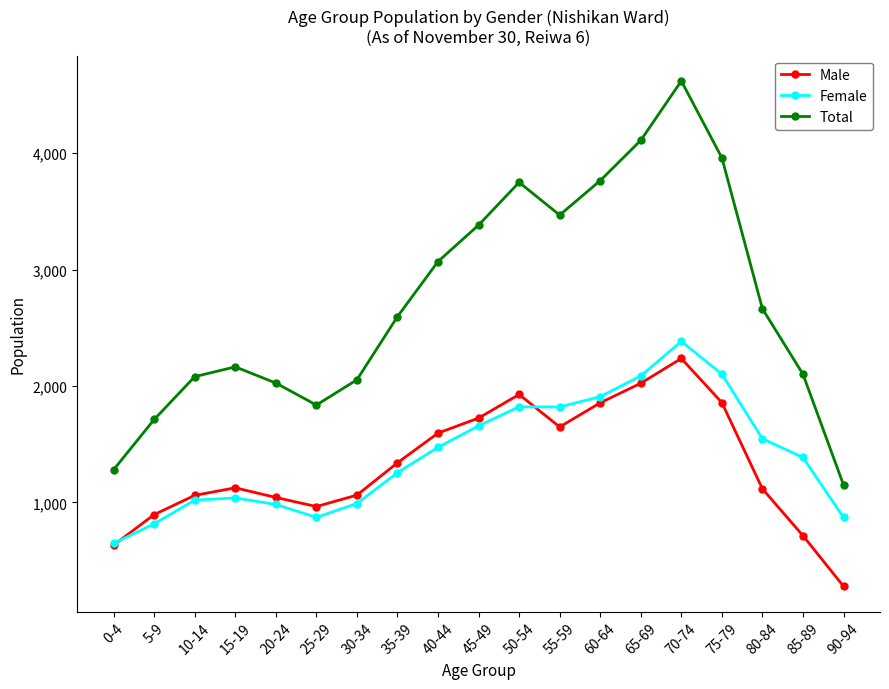

Is it true that Female equals 991 at 30-34?

True